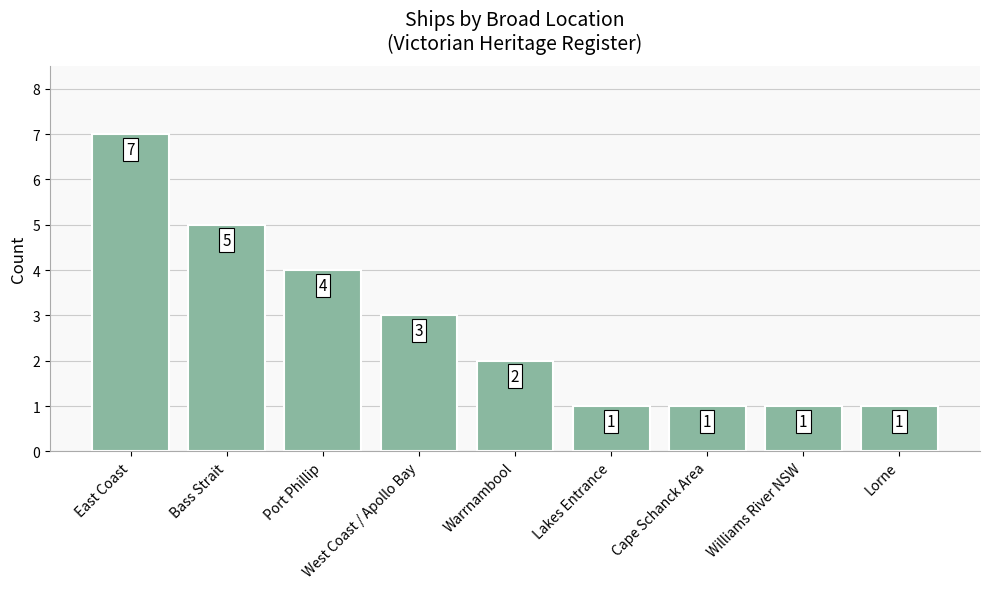

At which label does the data first exceed 2?

East Coast